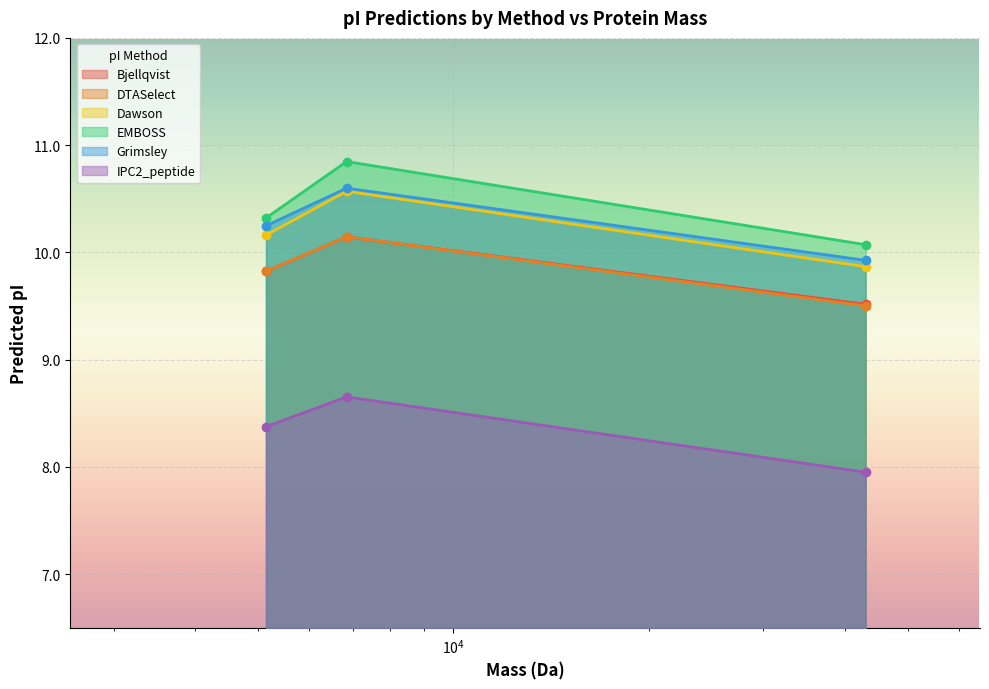

Which series has the largest total across all categories?

EMBOSS